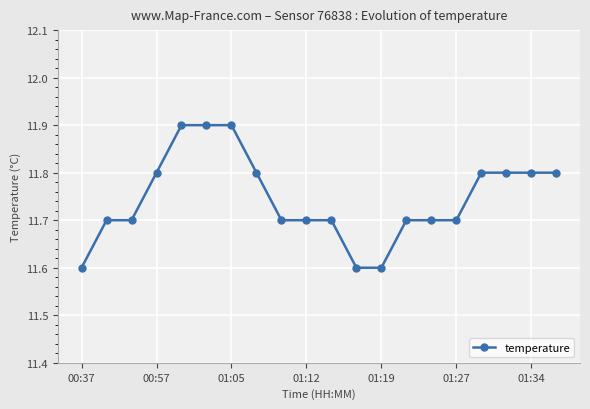

What is the greatest value displayed?

11.9